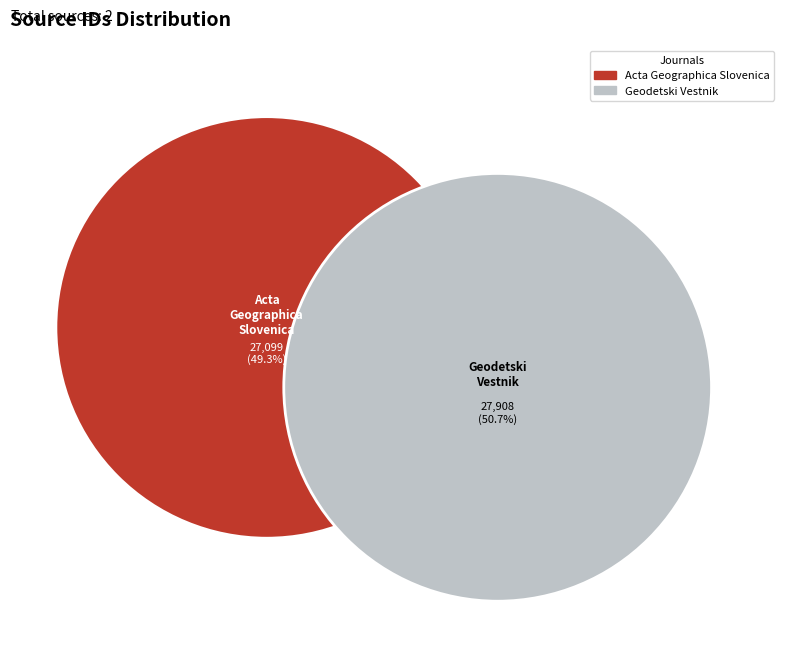

How many segments does this pie chart have?

2